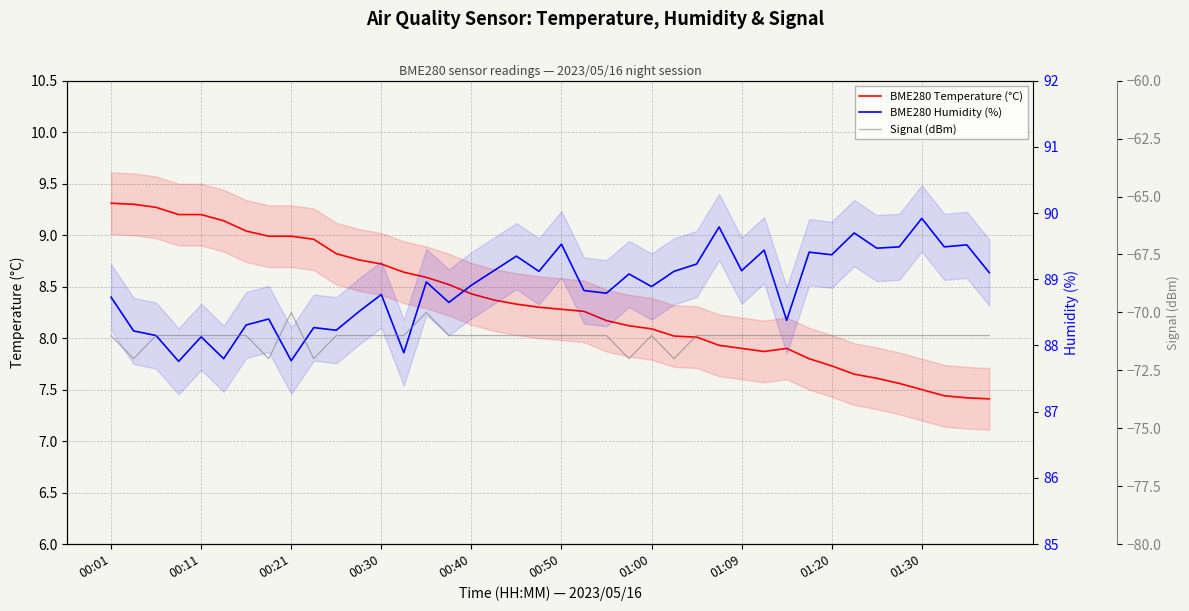

Count the number of categories in the chart.

40